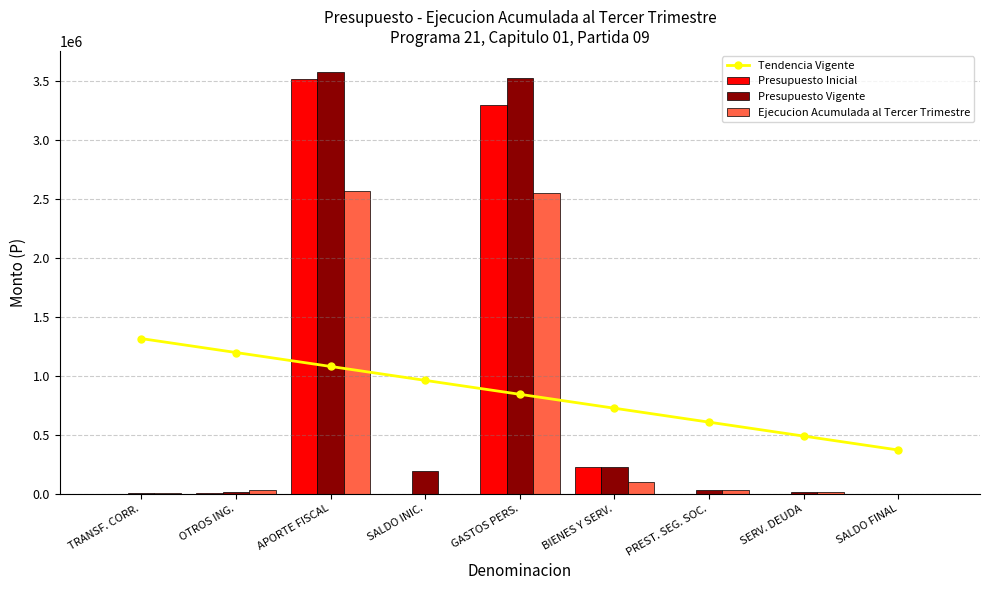

How many distinct data groups are displayed?

4